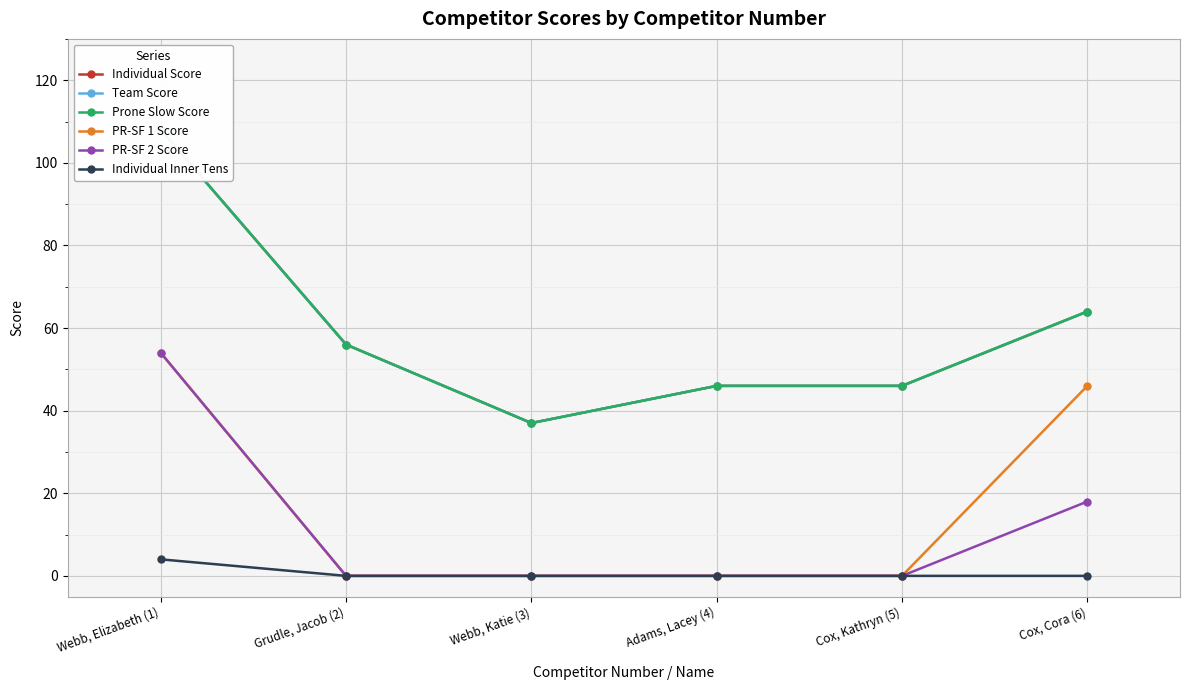

Which has a higher value, Adams, Lacey (4) or Grudle, Jacob (2)?

Grudle, Jacob (2)